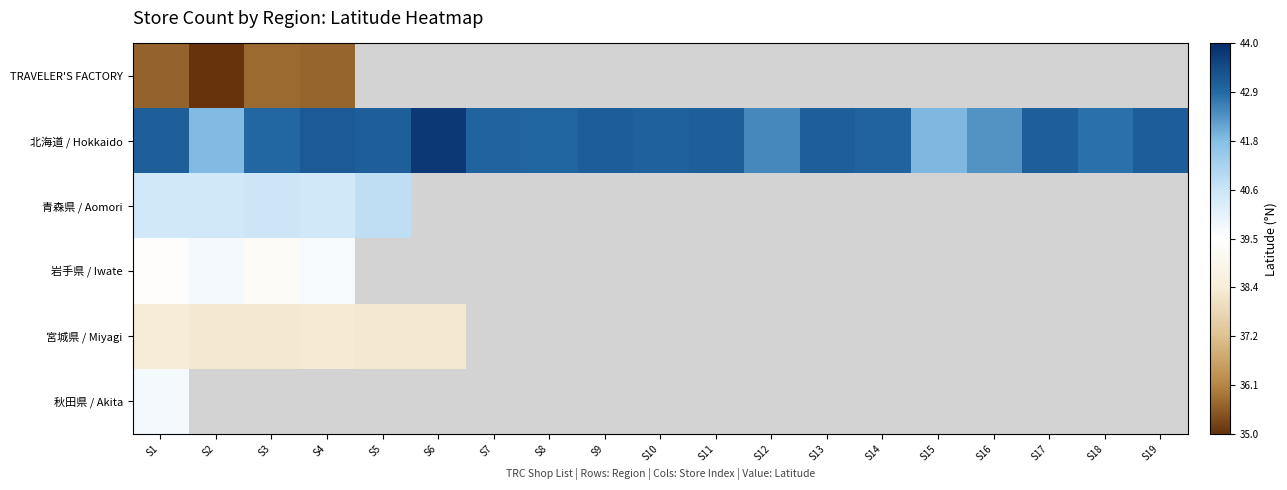

At which category is the sum across all series the highest?

S1